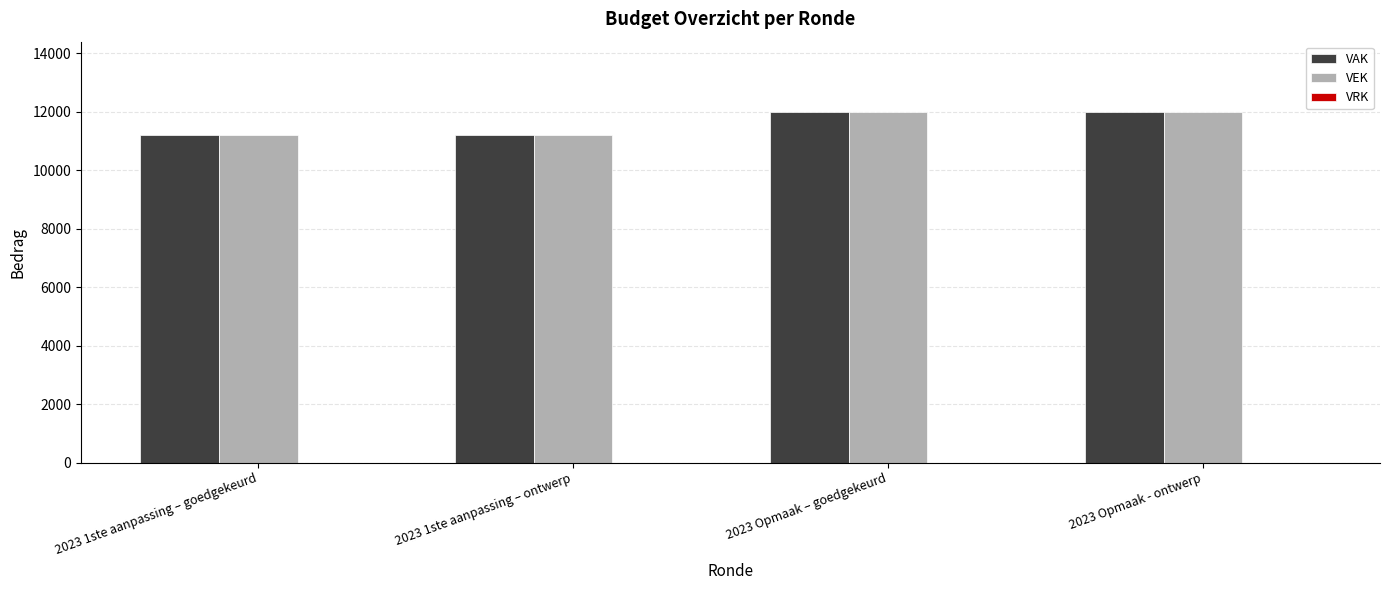

The VEK series shows 3887 at 2023 Opmaak – goedgekeurd. True or false?

False